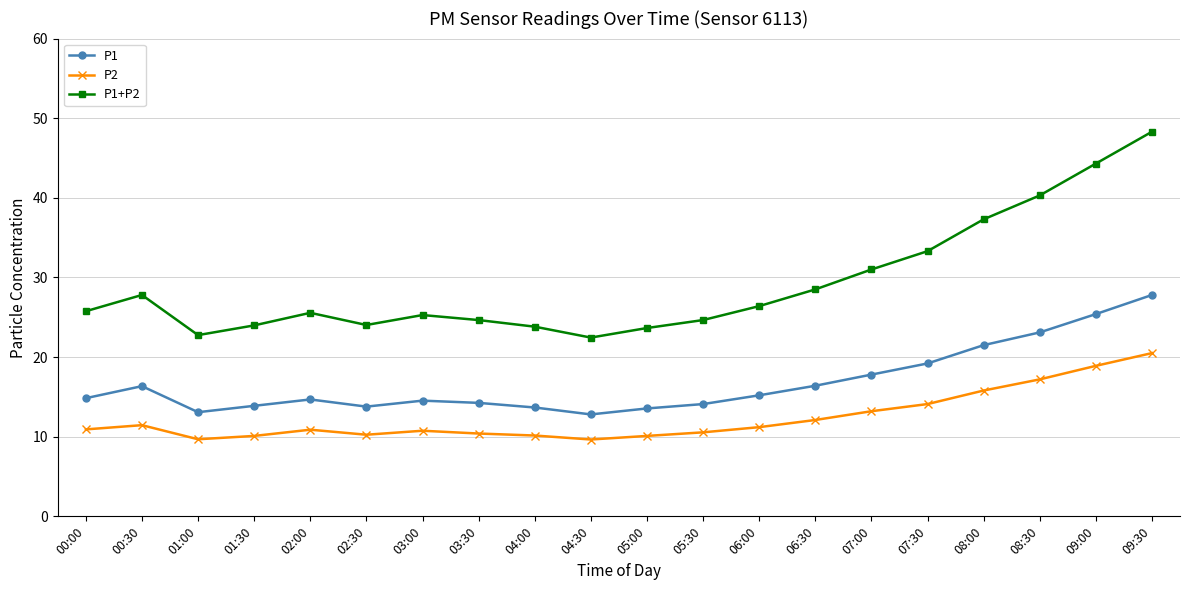

List the series in order of their overall mean, lowest first.

P2, P1, P1+P2